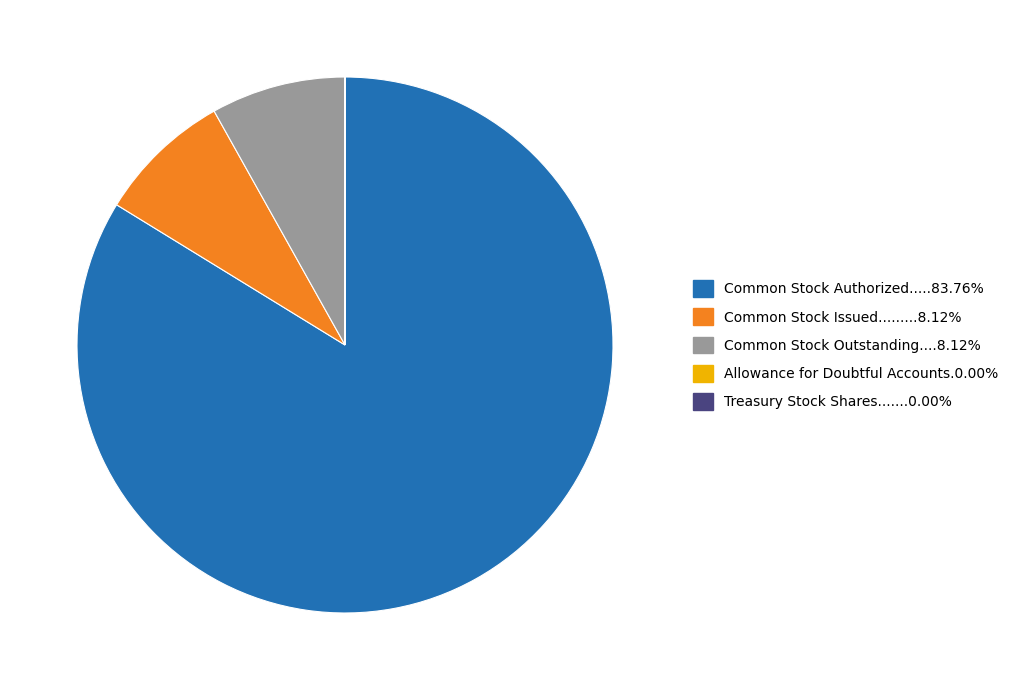

Does any single category account for the majority?

Yes